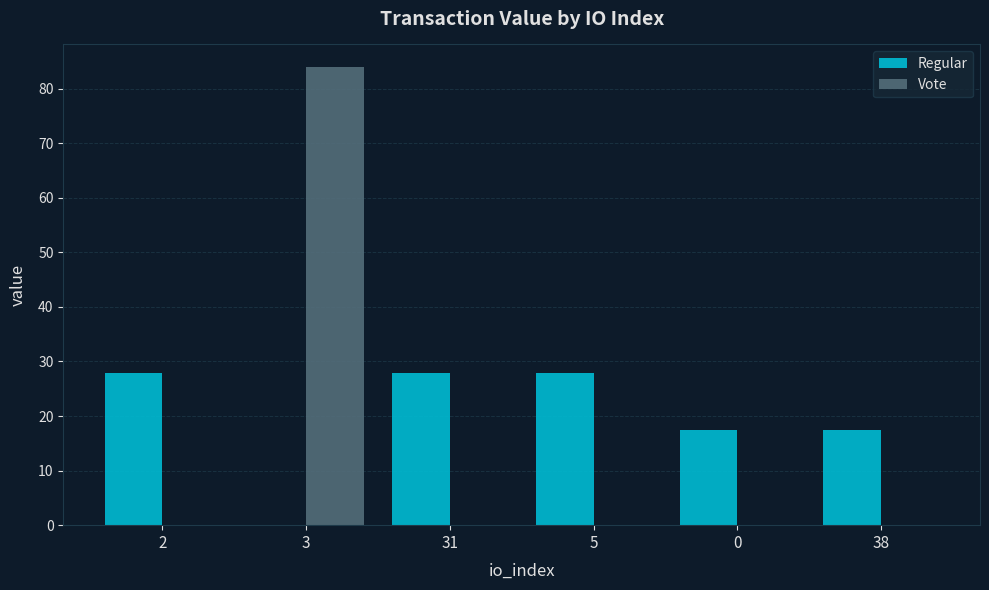

How many positive values does the Regular series have?

5